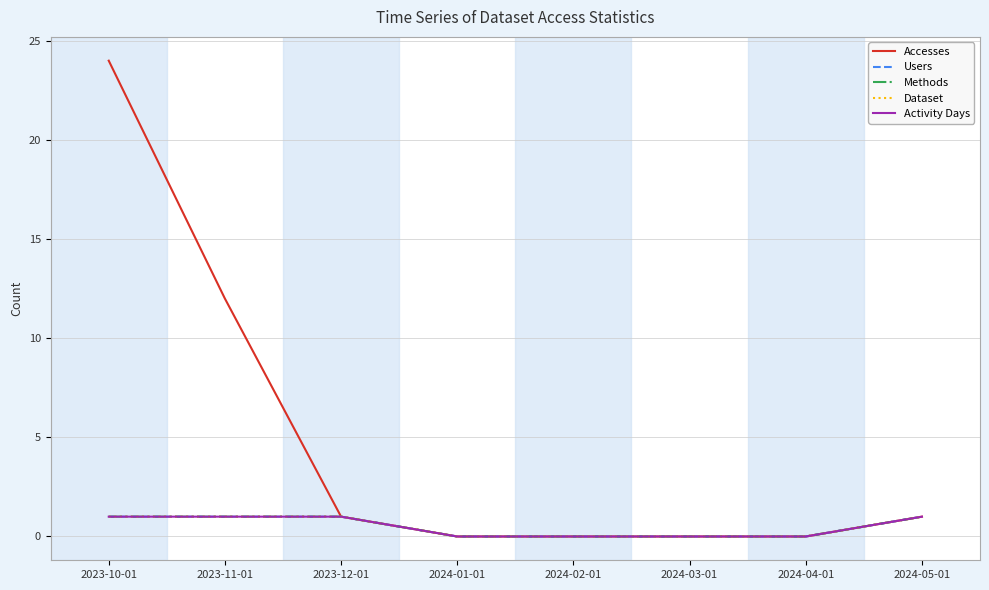

The value of Users at 2024-03-01 is 0. True or false?

True